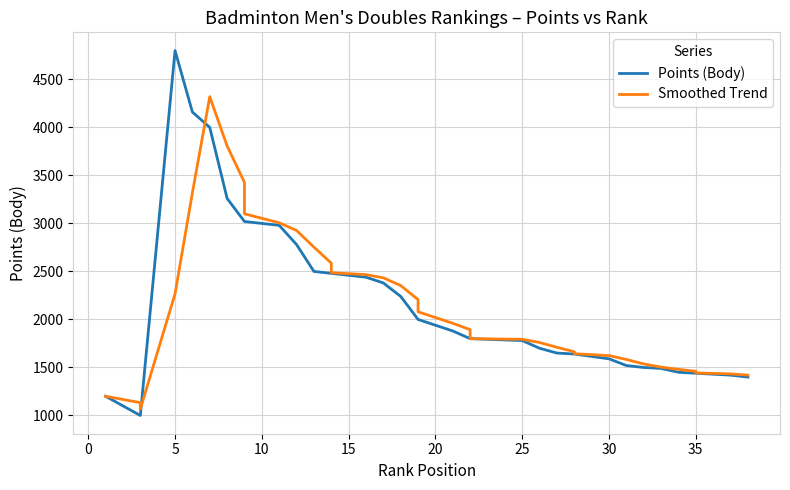

Rank the series by their average value, from highest to lowest.

Points (Body), Smoothed Trend